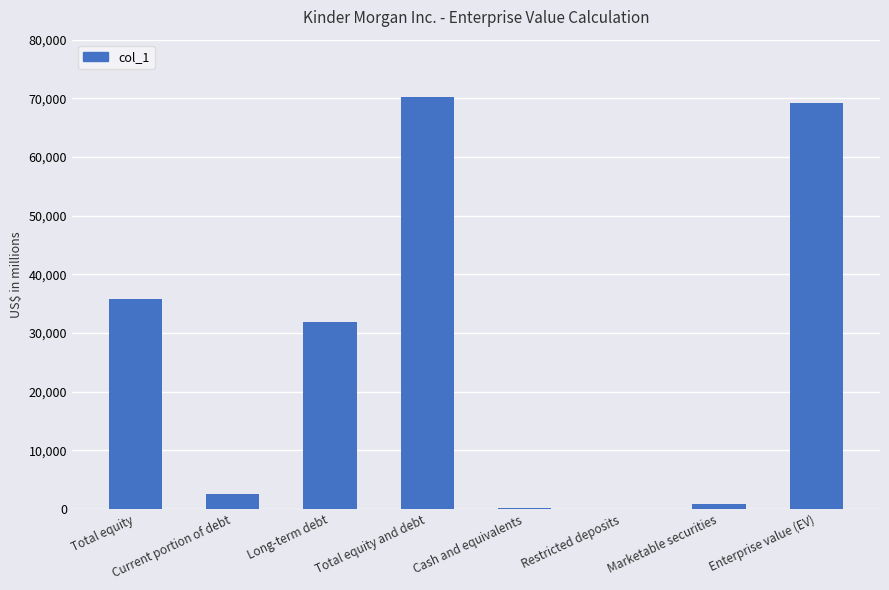

What is the ratio of the value at Total equity to the value at Long-term debt?

1.1